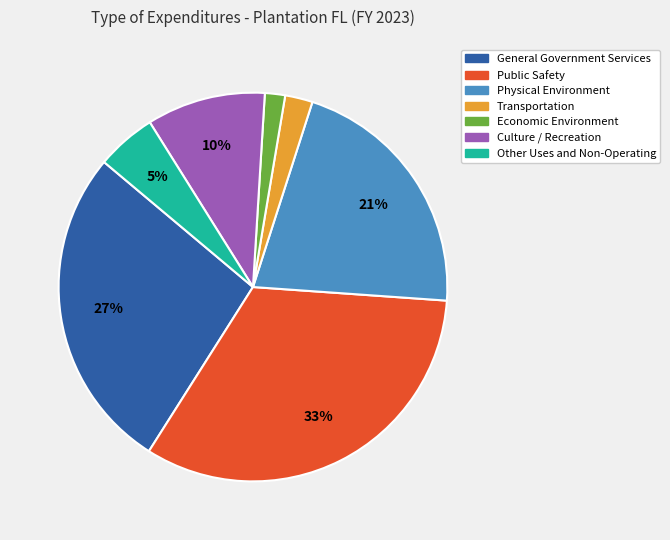

Count the number of slices in the pie.

7